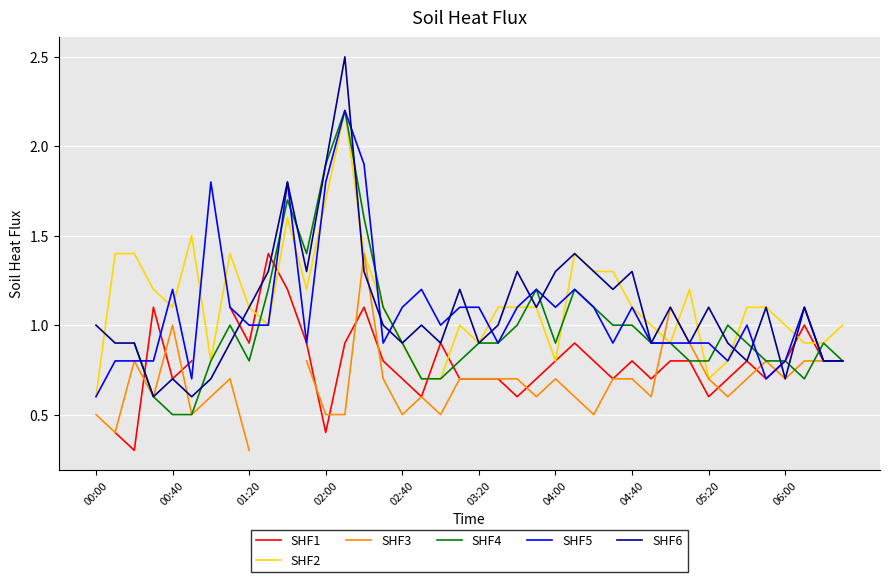

The value of SHF5 at 19 is 1.1. True or false?

True